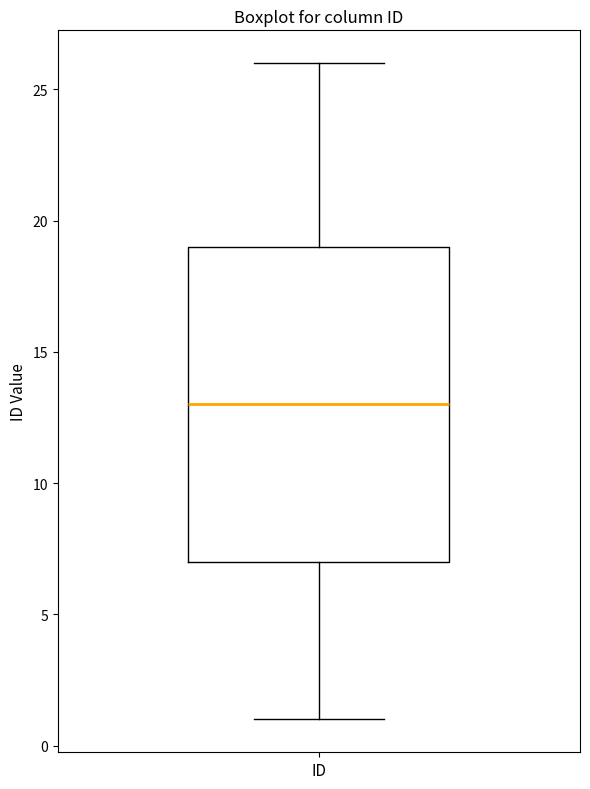

Transcribe this box plot: give where the median line is, the range the box spans, and where the two whiskers end, as read against the y-axis. The values are not printed on the chart, so give them approximately, as read against the axis.

median 13, box 7 to 19, whiskers 1 to 26